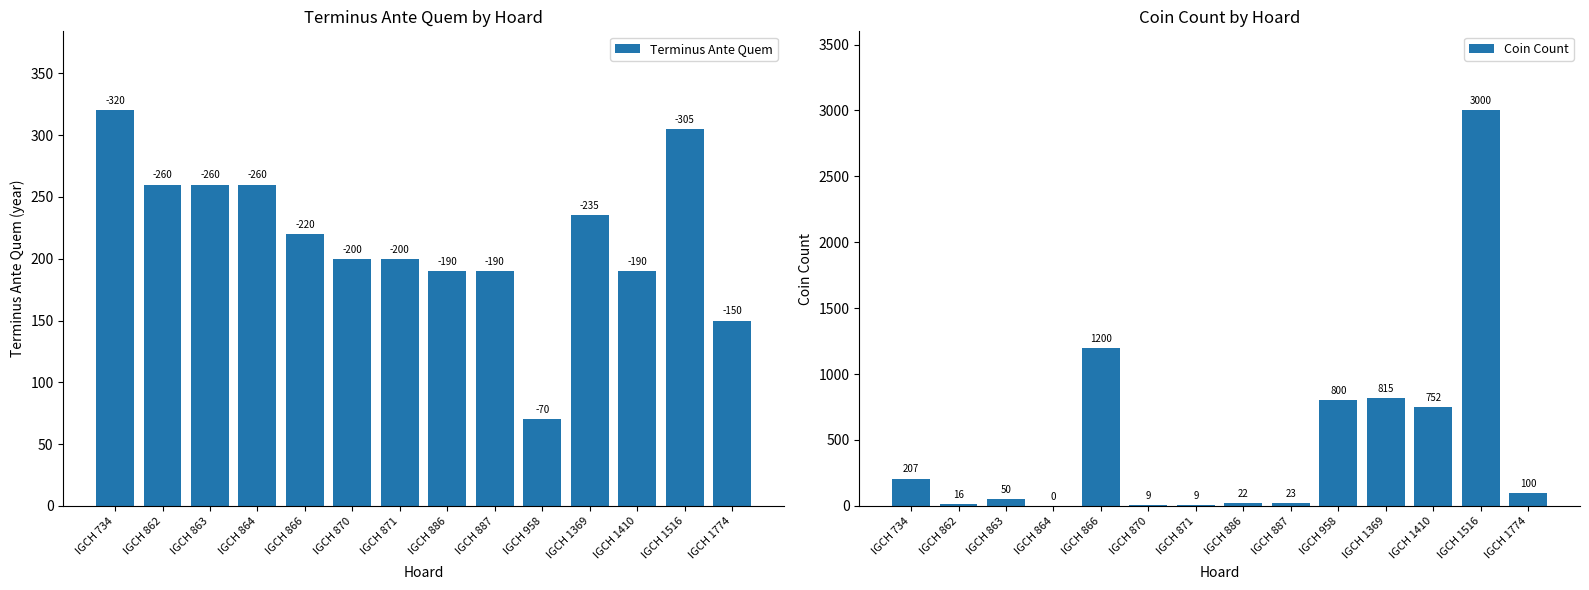

Rank the series by their maximum value, from highest to lowest.

Coin Count, Terminus Ante Quem